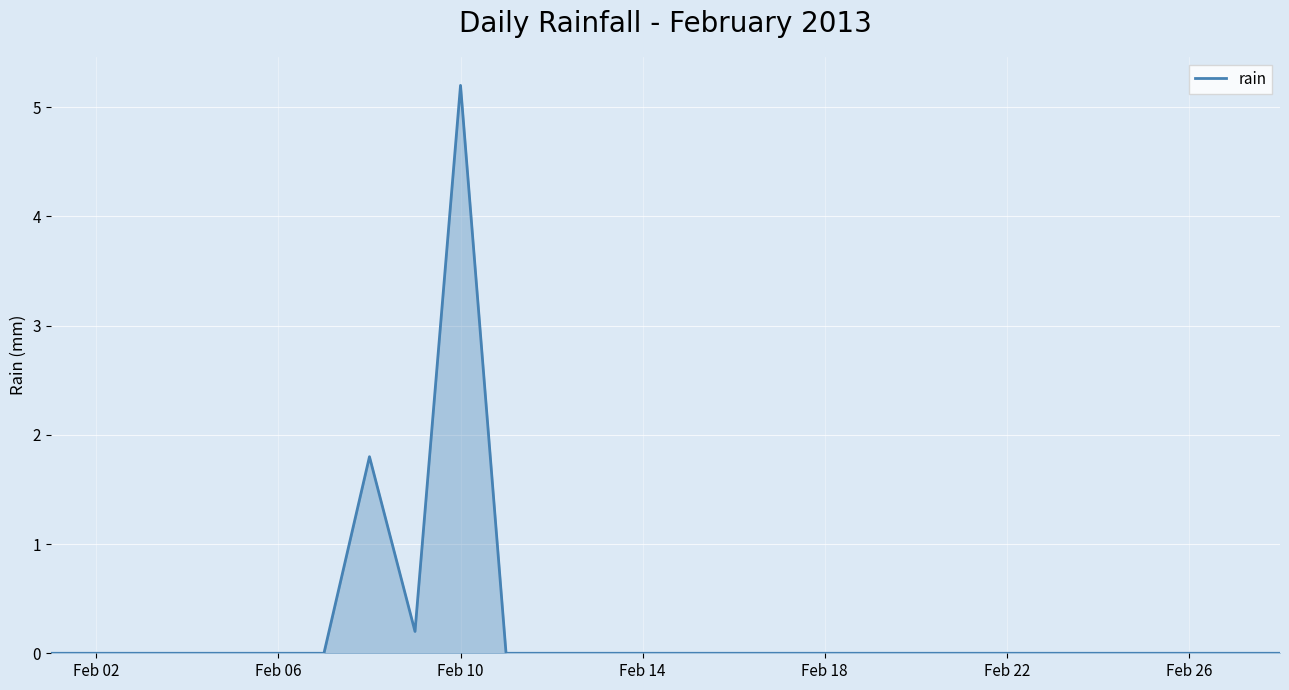

What is the greatest value displayed?

5.2